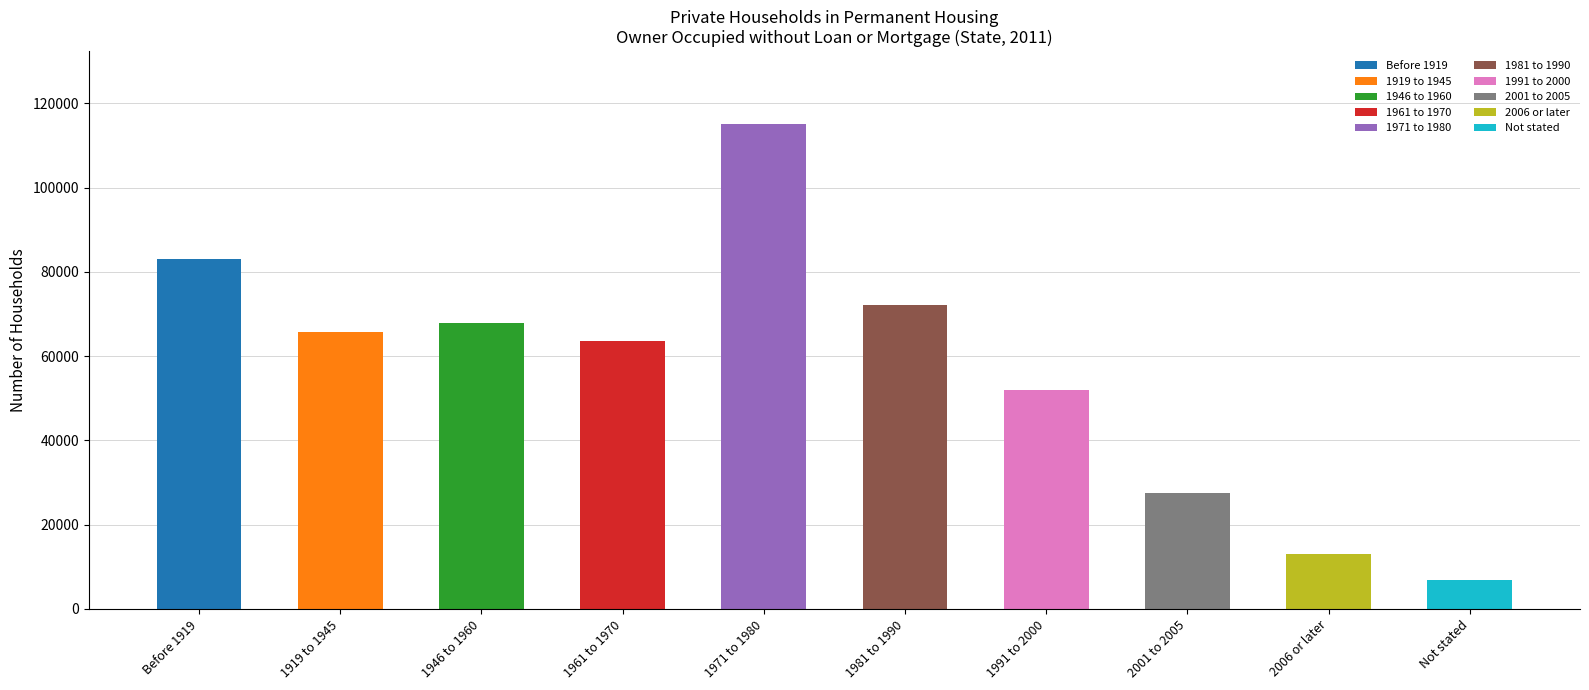

Rank the categories by value from highest to lowest.

1971 to 1980, Before 1919, 1981 to 1990, 1946 to 1960, 1919 to 1945, 1961 to 1970, 1991 to 2000, 2001 to 2005, 2006 or later, Not stated